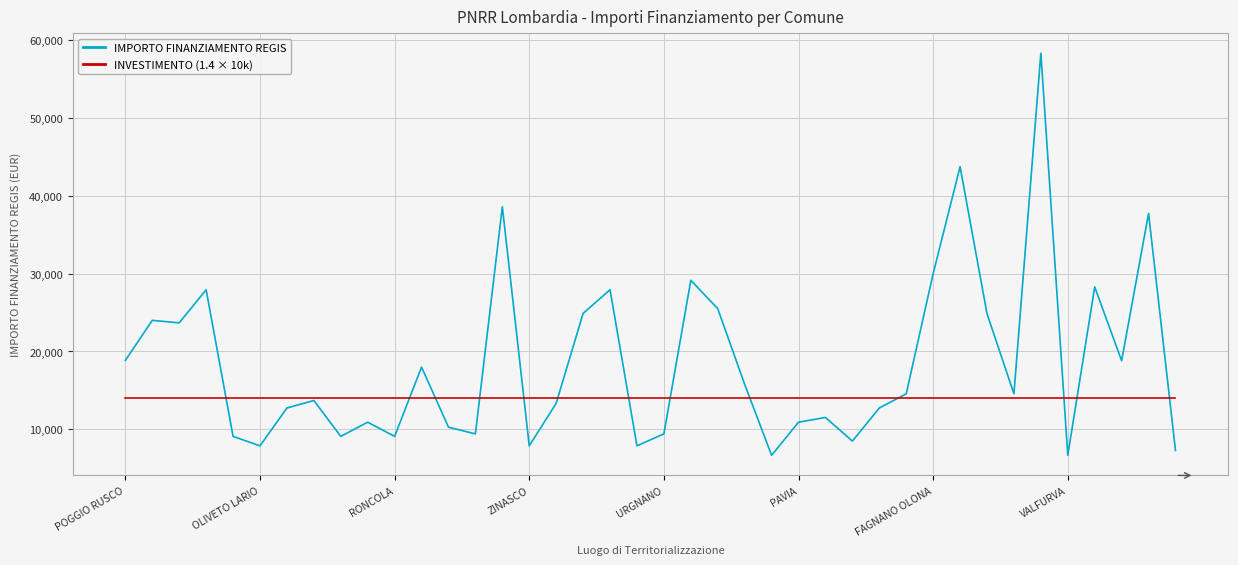

Which series has the largest range (max minus min)?

IMPORTO FINANZIAMENTO REGIS